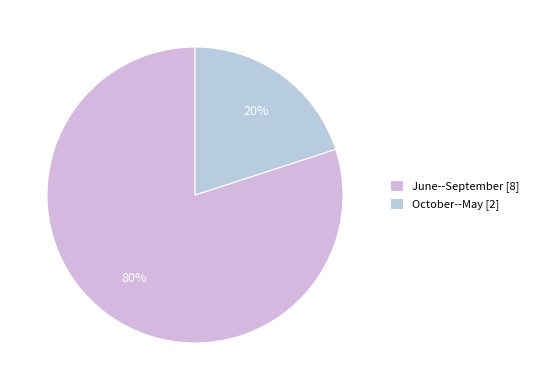

How many segments does this pie chart have?

2